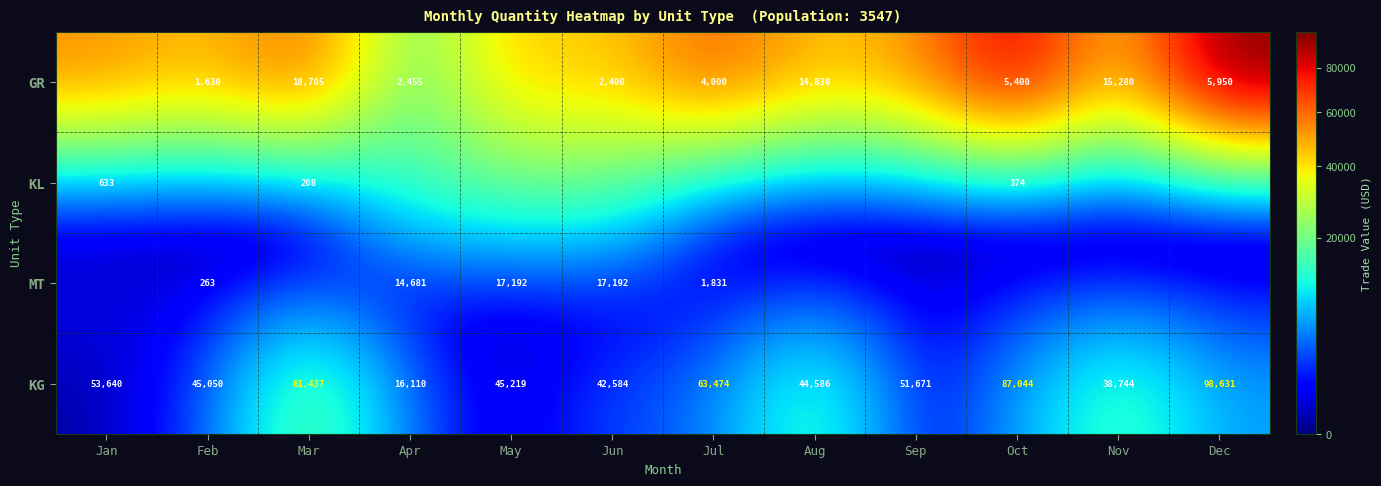

At how many categories does at least one series exceed 92166?

1